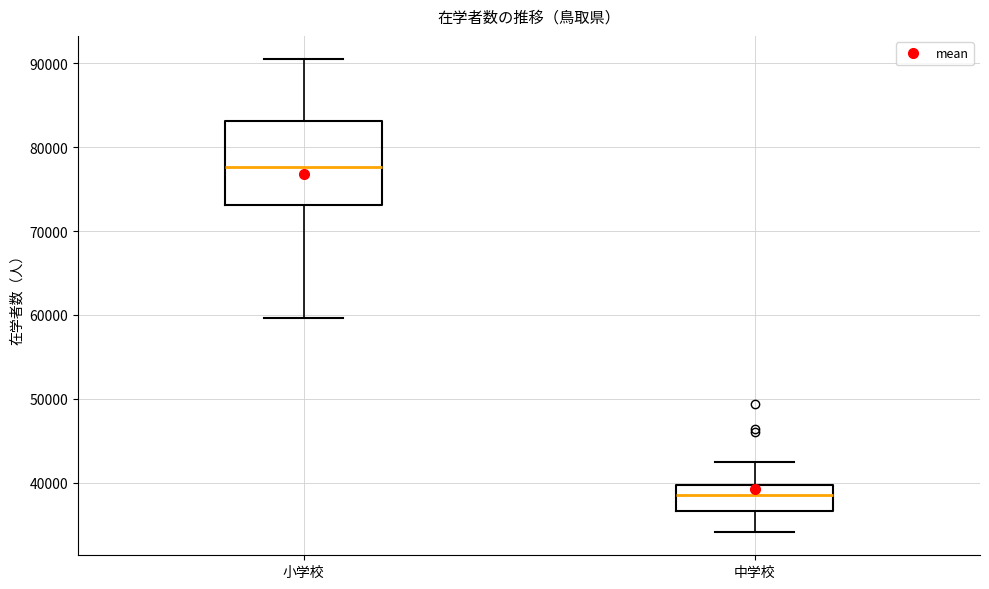

Where does the upper whisker of the box for 中学校 end on the y-axis? The values are not printed on the chart, so give them approximately, as read against the axis.

42000